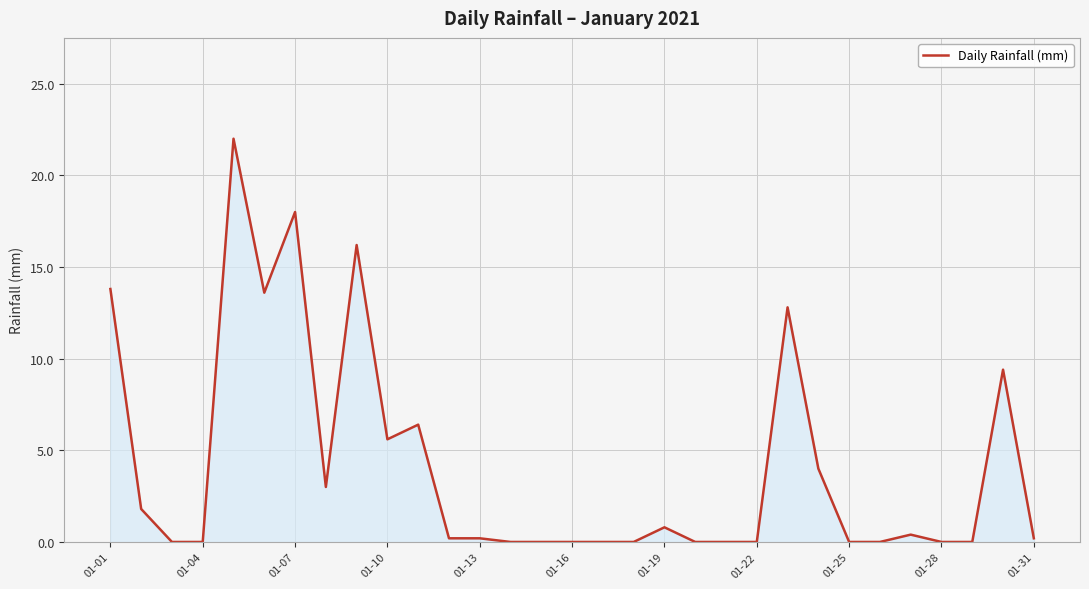

What is the difference between the second highest and minimum values?

18.0